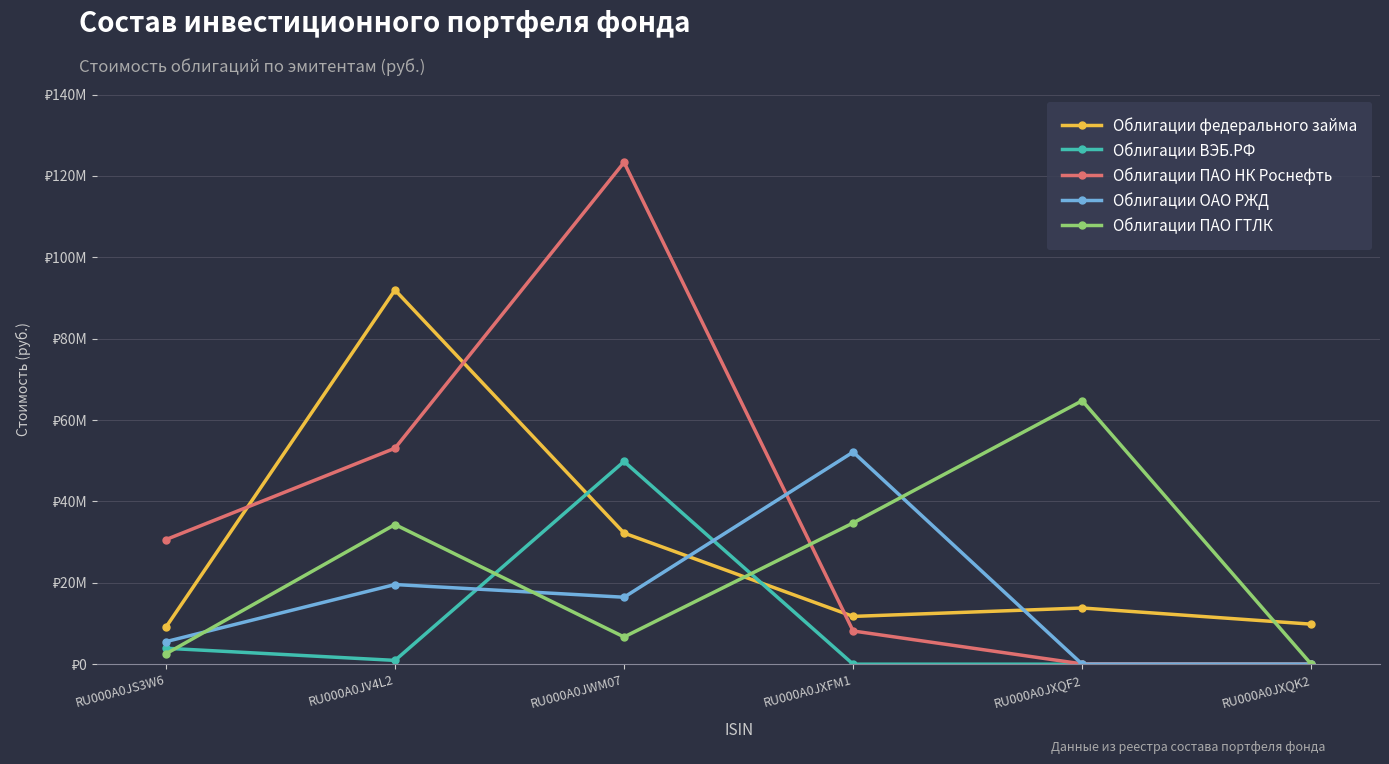

At which category does the chart reach its minimum across all series?

RU000A0JXFM1